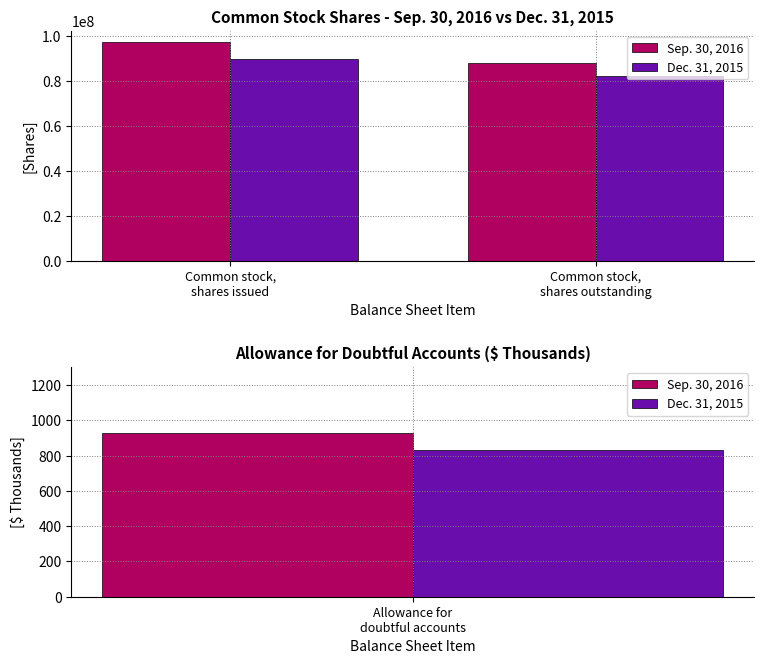

What is the maximum value for Dec. 31, 2015?

89935381